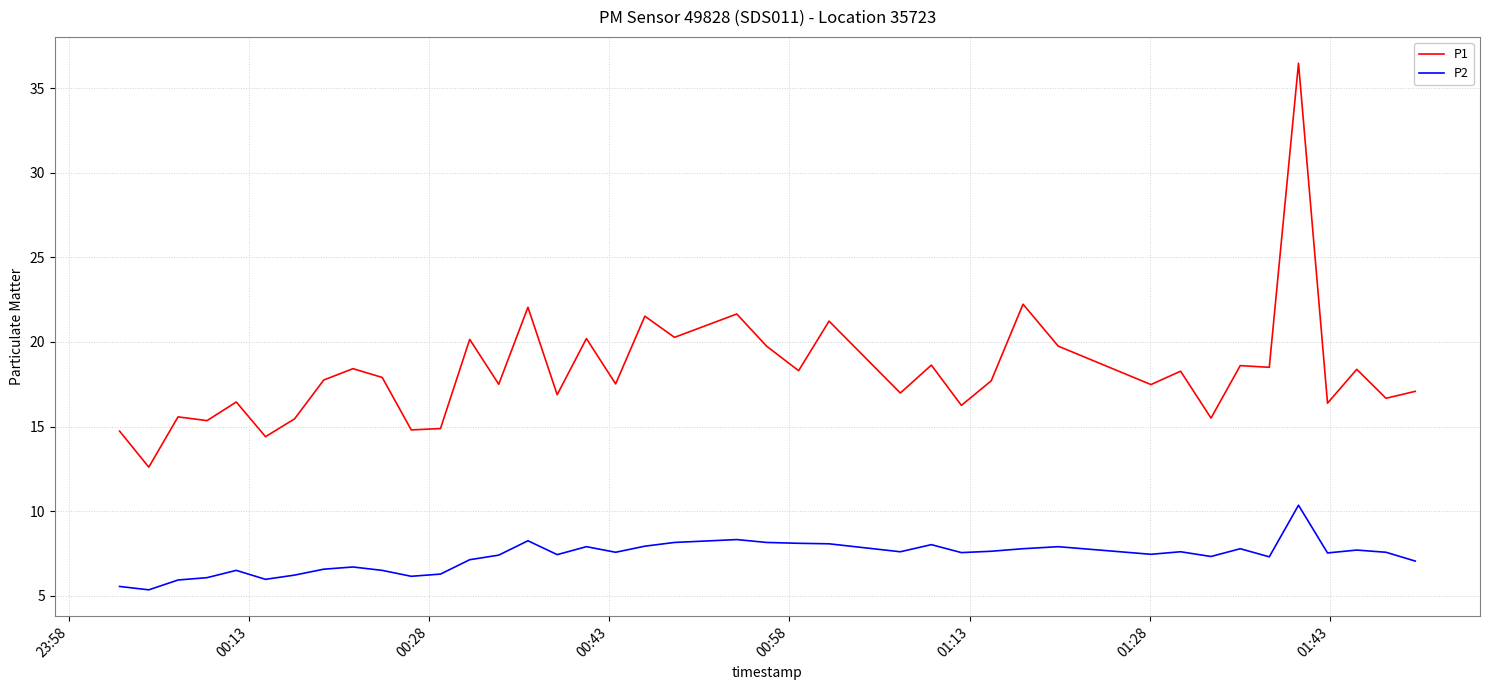

Which series has the widest spread of values?

P1